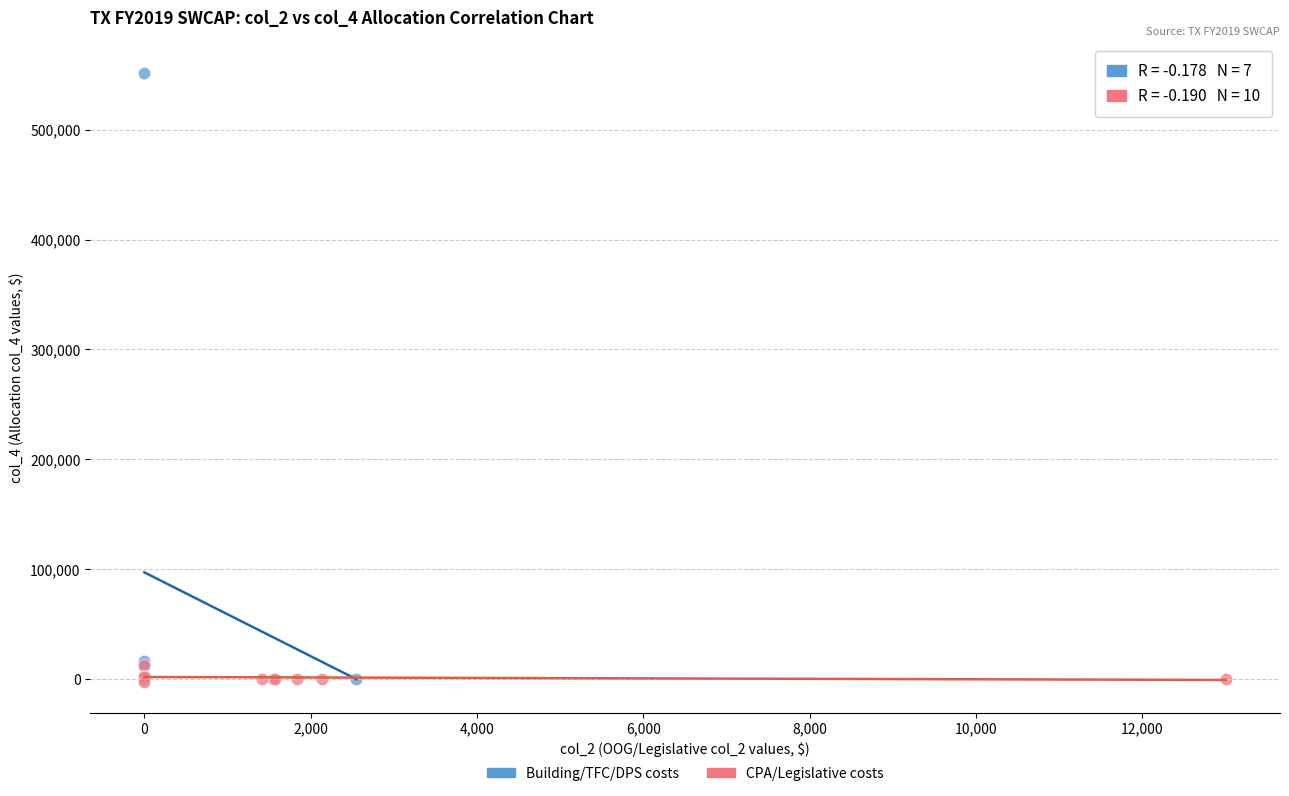

Which series has the largest Y range (max minus min)?

Building/TFC/DPS costs